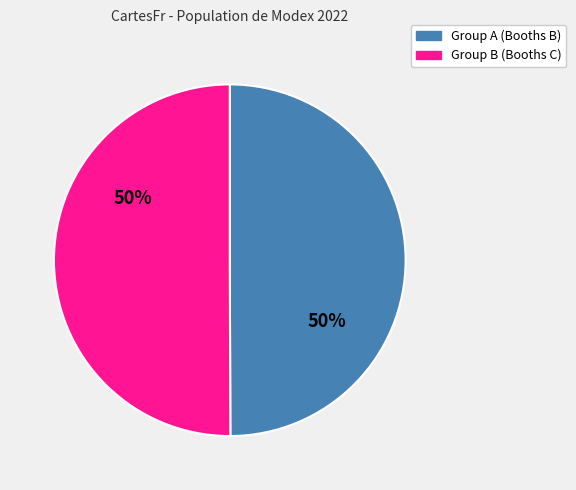

To the nearest percent, what is the average slice percentage?

50%